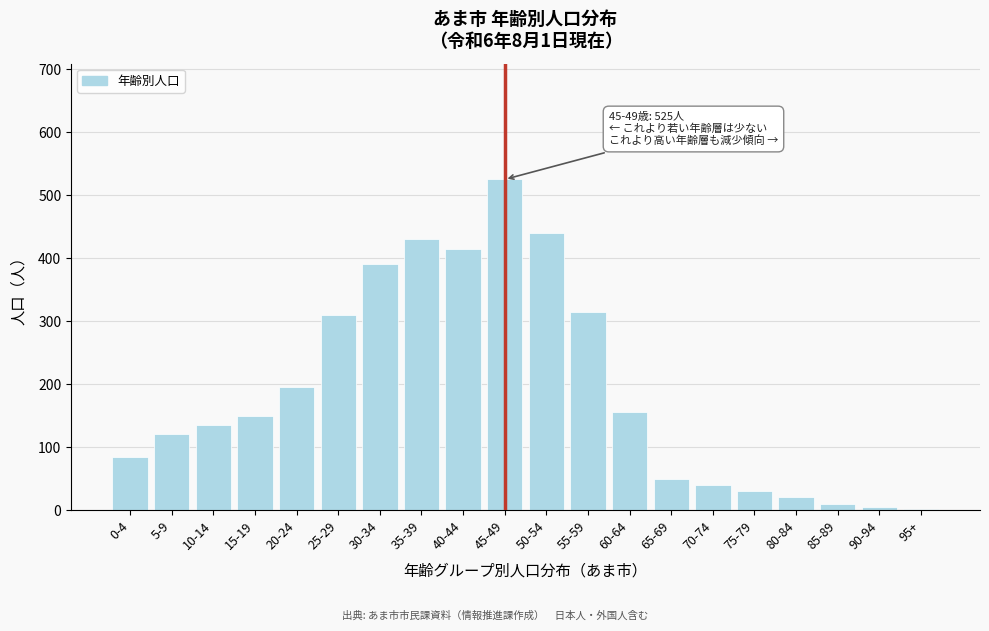

Reading left to right, transcribe all the data shown in this chart.

0-4=85	5-9=120	10-14=135	15-19=150	20-24=195	25-29=310	30-34=390	35-39=430	40-44=415	45-49=525	50-54=440	55-59=315	60-64=155	65-69=50	70-74=40	75-79=30	80-84=20	85-89=10	90-94=5	95+=2